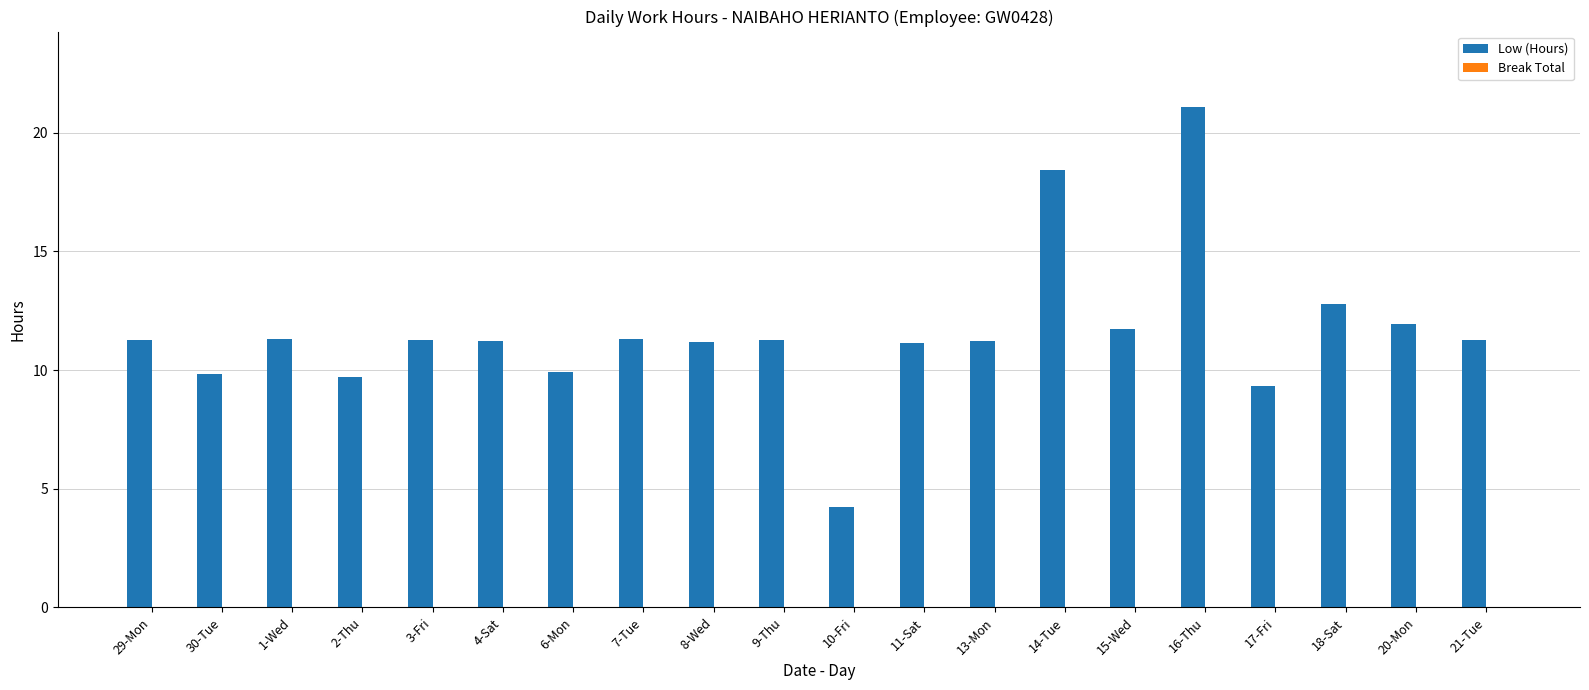

True or false: the data shows 3.5 at 4-Sat.

False